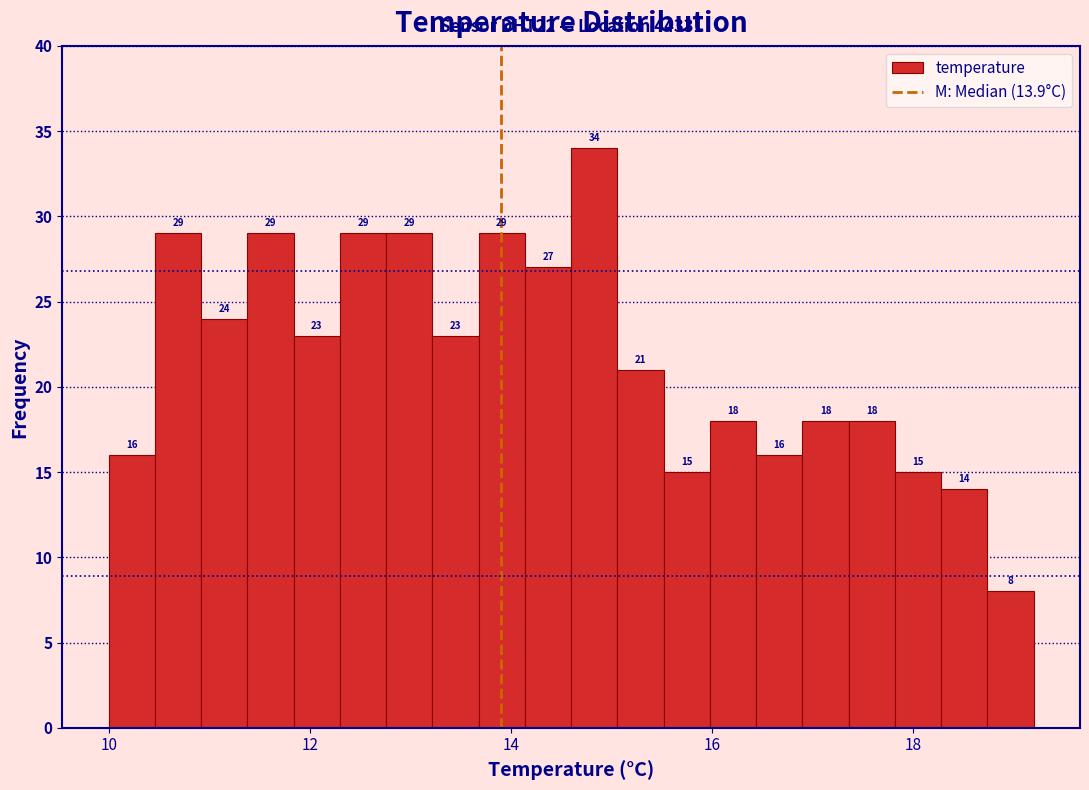

Read against the x-axis, roughly where is the centre of the tallest bar?

14.8